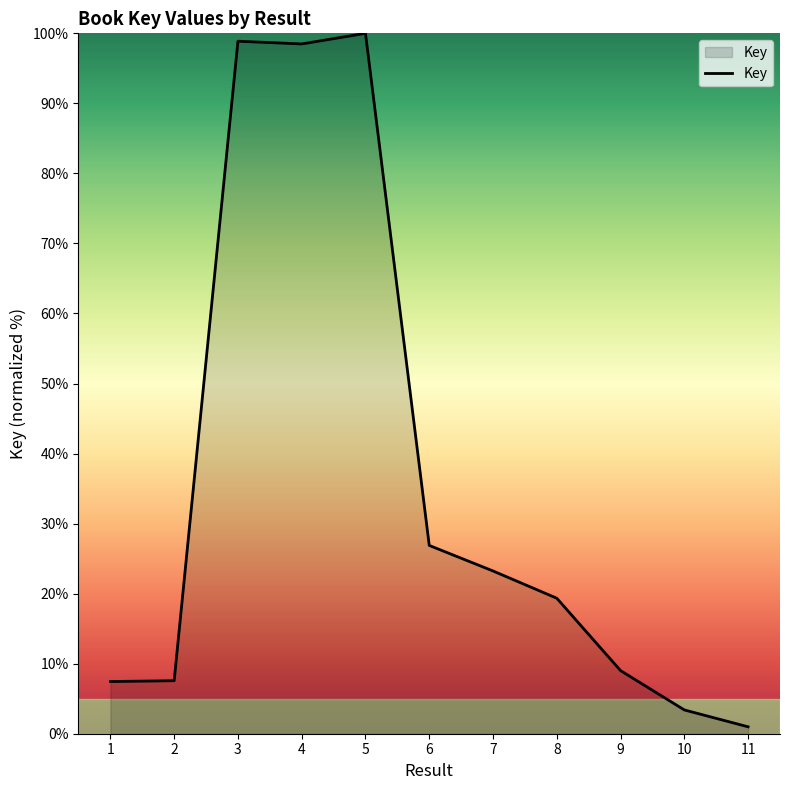

Which category has the lowest value across all series?

11